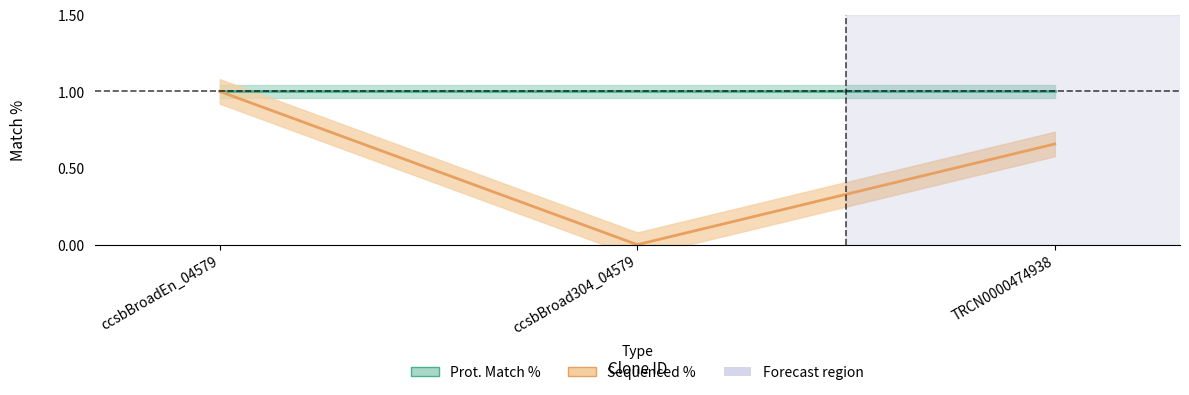

What is the maximum value shown in the chart?

100.0